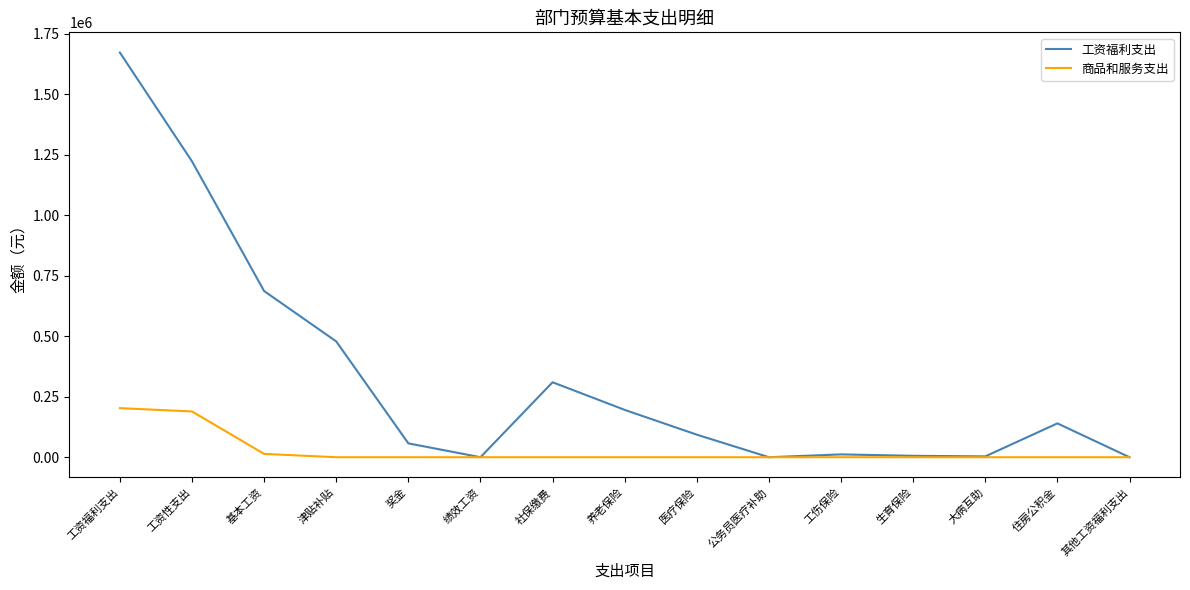

What is the sum of all 工资福利支出 values?

4874815